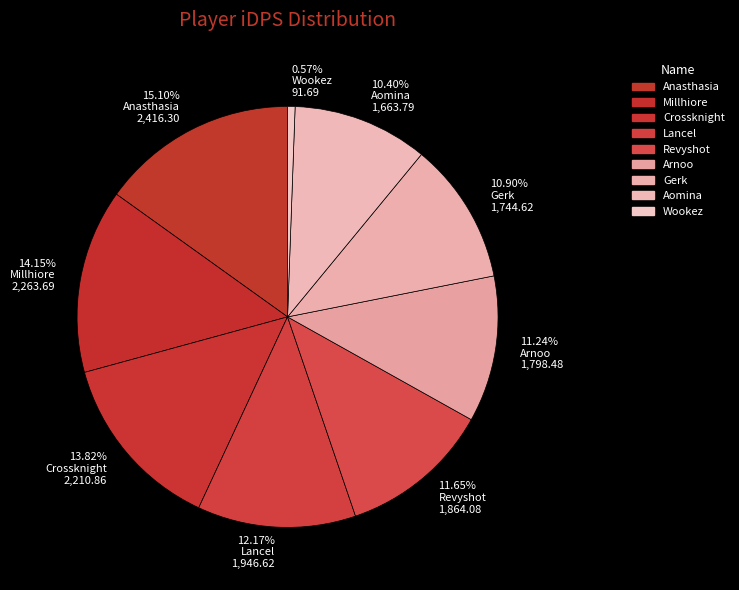

True or false: Arnoo accounts for 11% of the total.

True